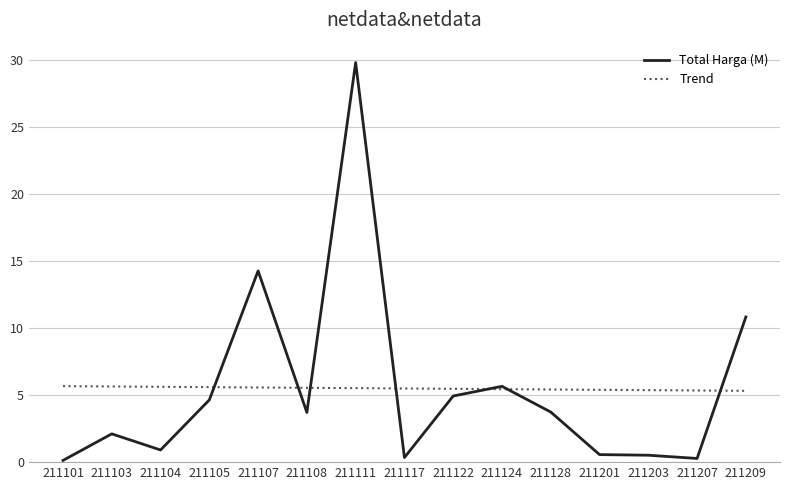

What is the sum of all Total Harga (M) values?

82.4